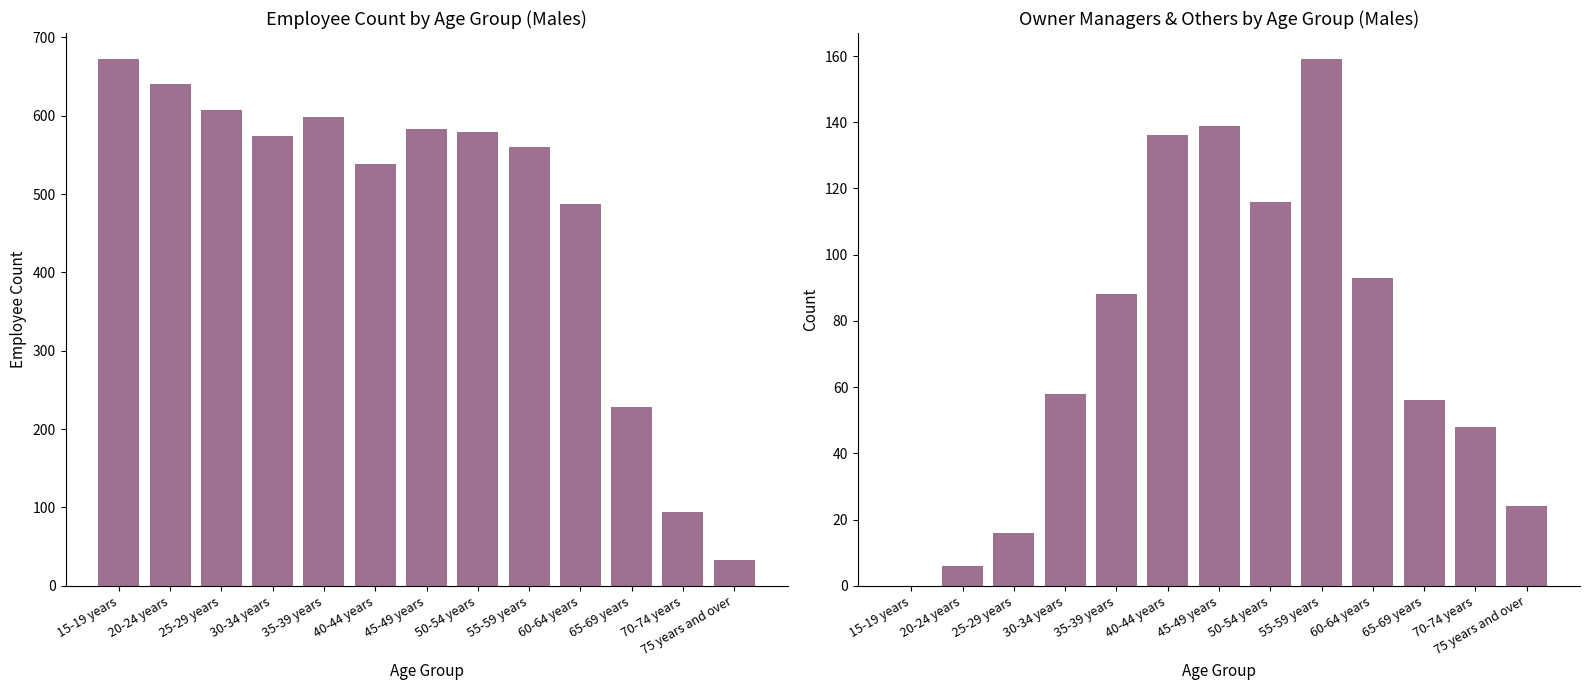

How many categories are shown in the chart?

13